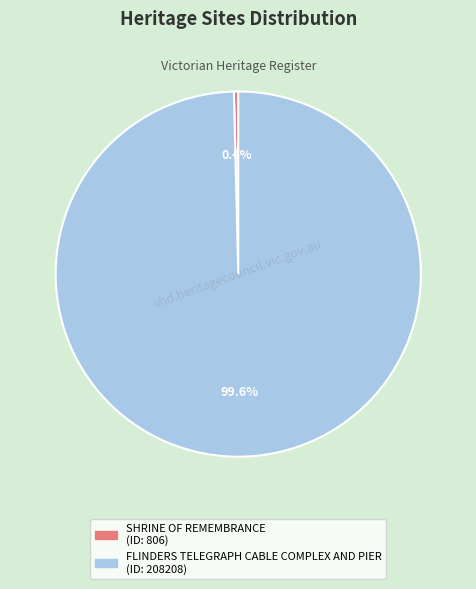

What is the majority slice?

FLINDERS TELEGRAPH CABLE COMPLEX AND PIER